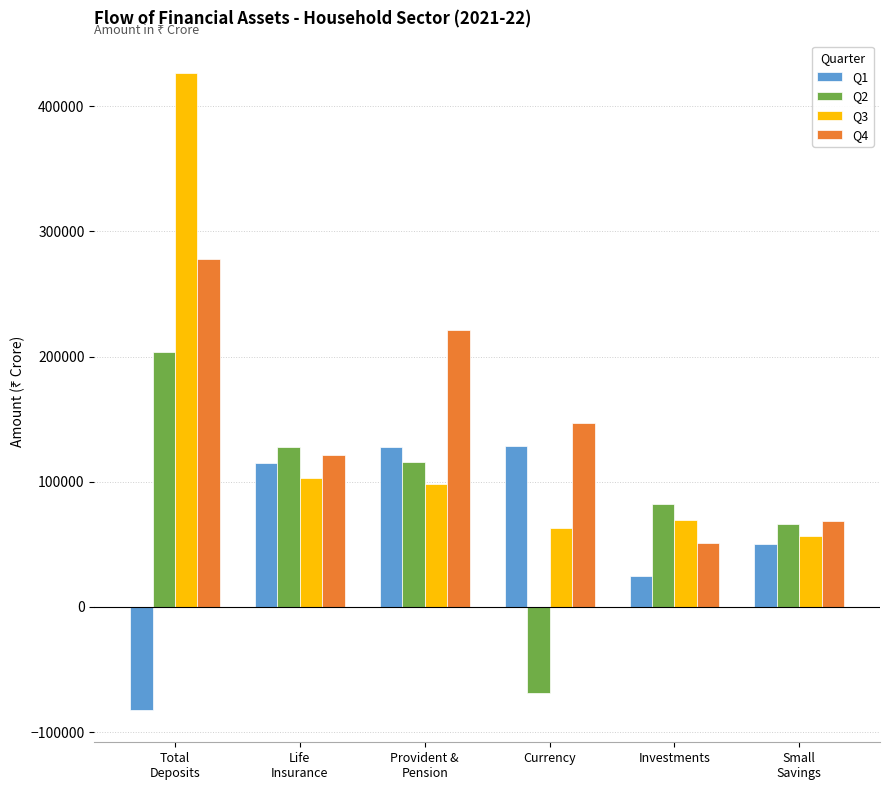

Does the chart contain any negative values?

Yes